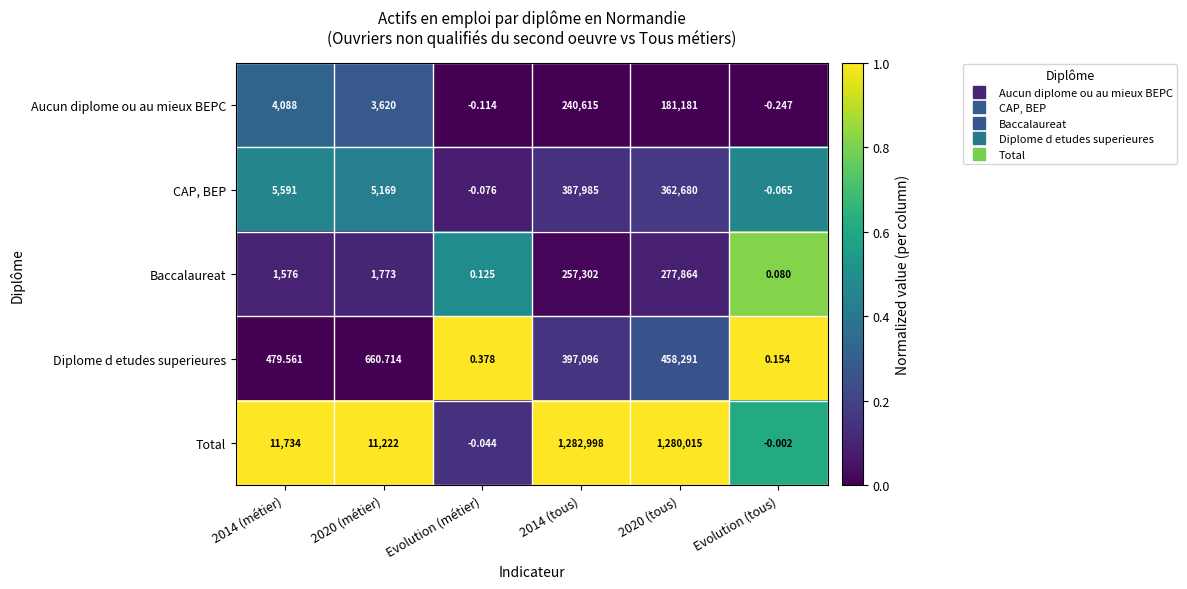

Which category has the lowest value in the Aucun diplome ou au mieux BEPC series?

Evolution (tous)